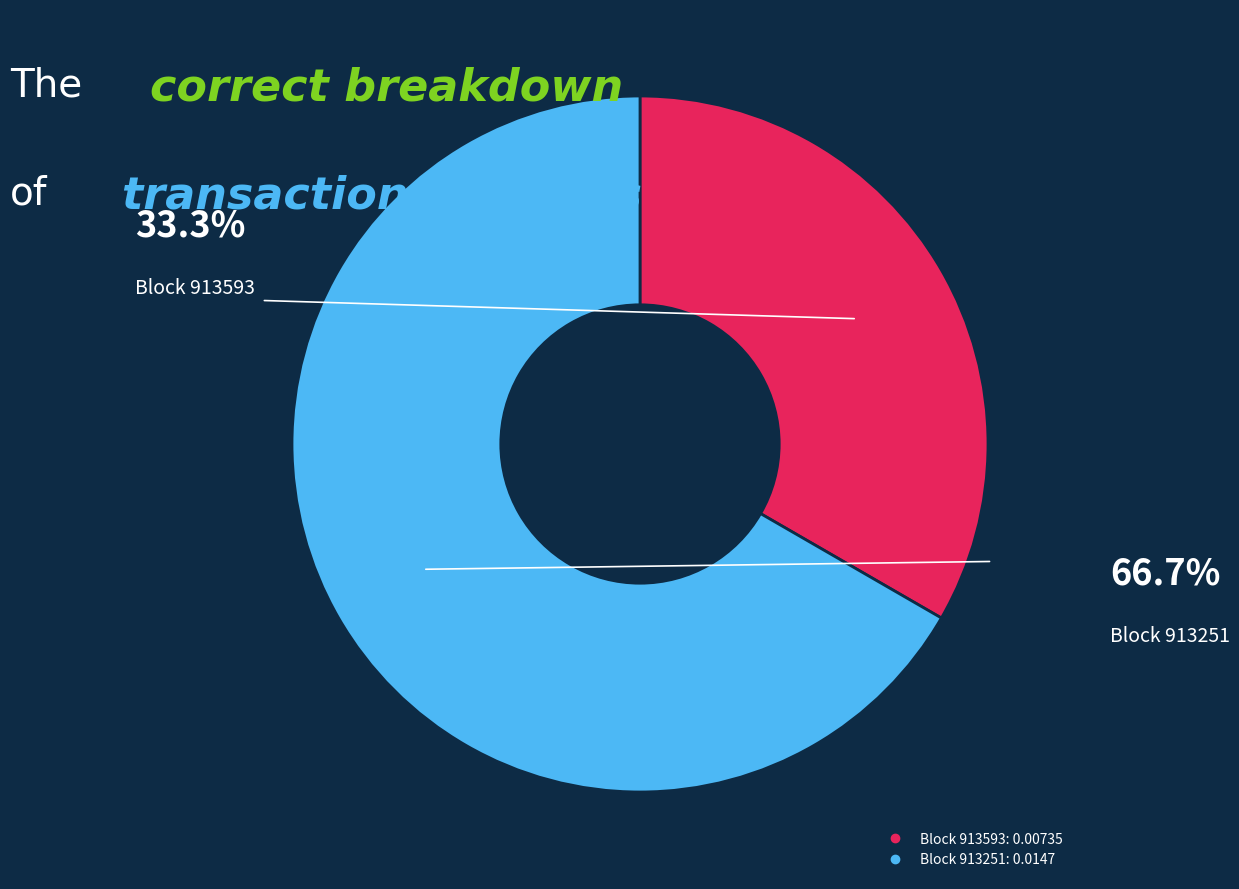

Does any single category account for the majority?

Yes